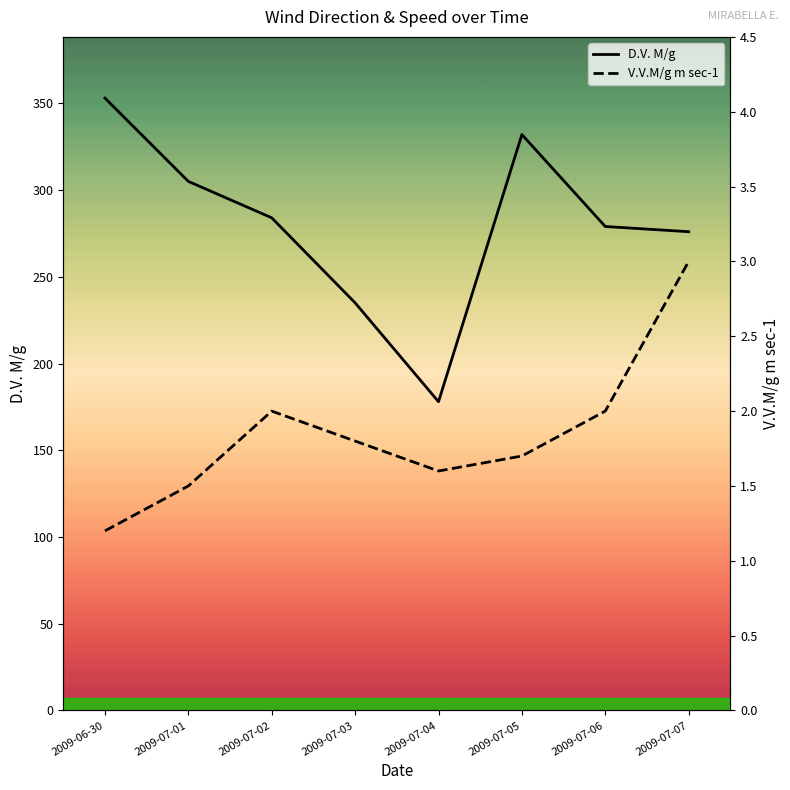

What is the value of the D.V. M/g point at the 3rd from the left?

284.0